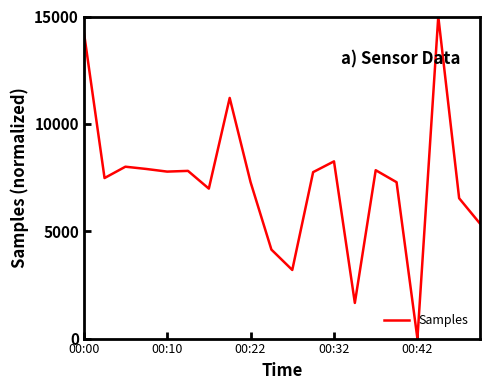

What is the difference between the maximum and minimum values?

15000.0